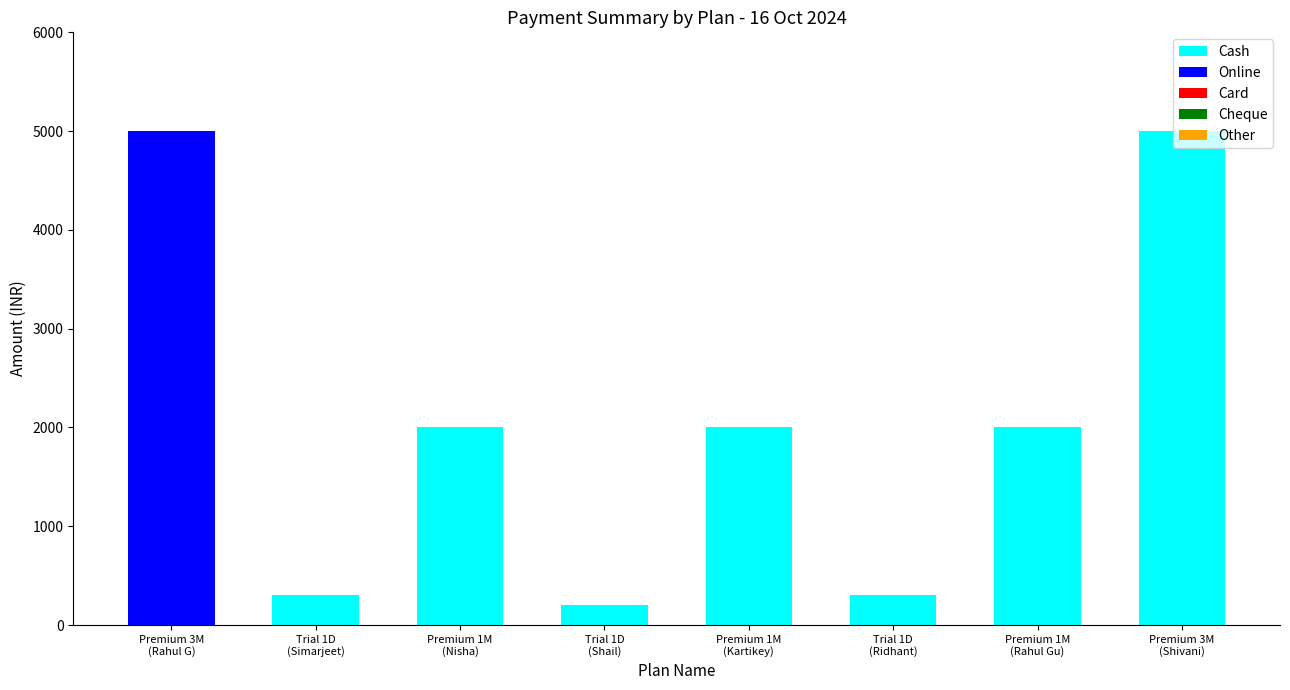

What is the sum of all Cash values?

11800